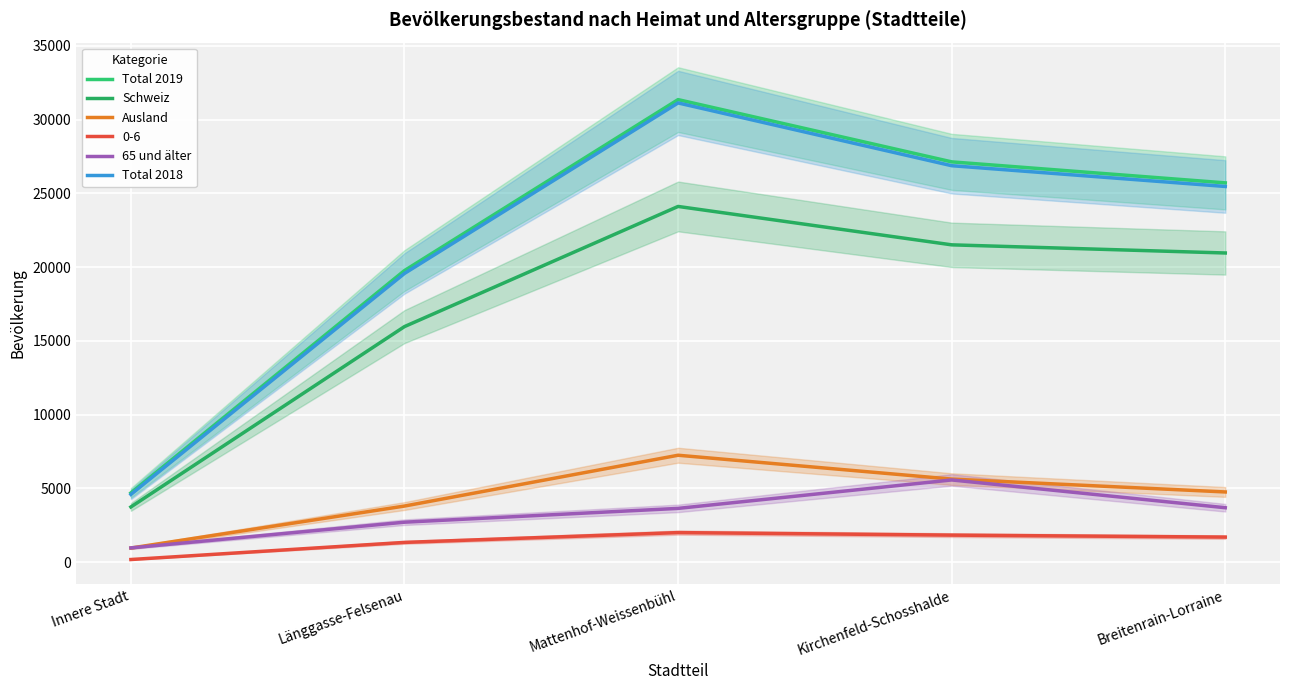

True or false: Schweiz and Ausland cross at least once.

False